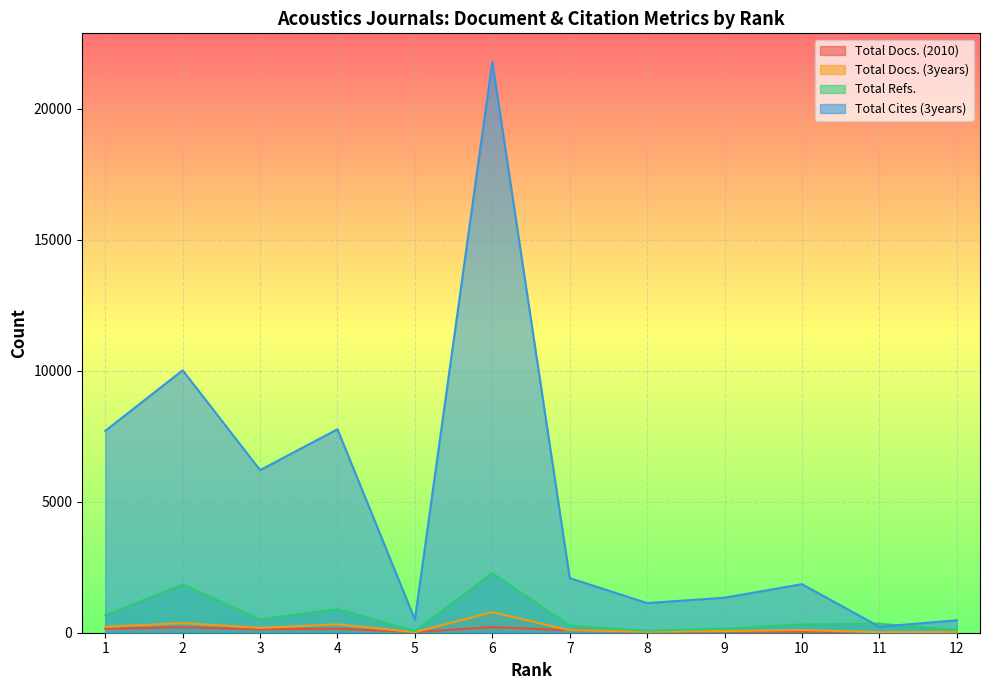

Reading left to right, list all the values displayed in this chart.

Total Docs. (2010): 150	209	134	154	24	213	95	34	35	34	22	18
Total Docs. (3years): 225	366	185	319	22	786	95	36	62	103	21	33
Total Refs.: 663	1847	506	909	63	2273	271	76	159	315	344	106
Total Cites (3years): 7709	10021	6210	7769	498	21798	2084	1132	1337	1853	229	474